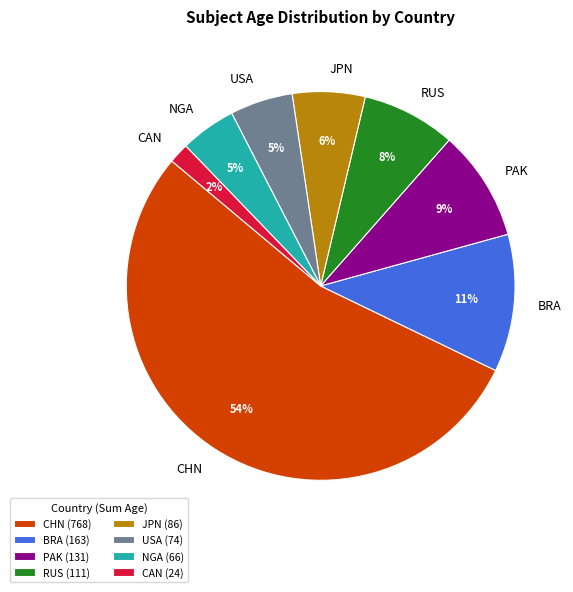

Which has a higher value, BRA or CHN?

CHN